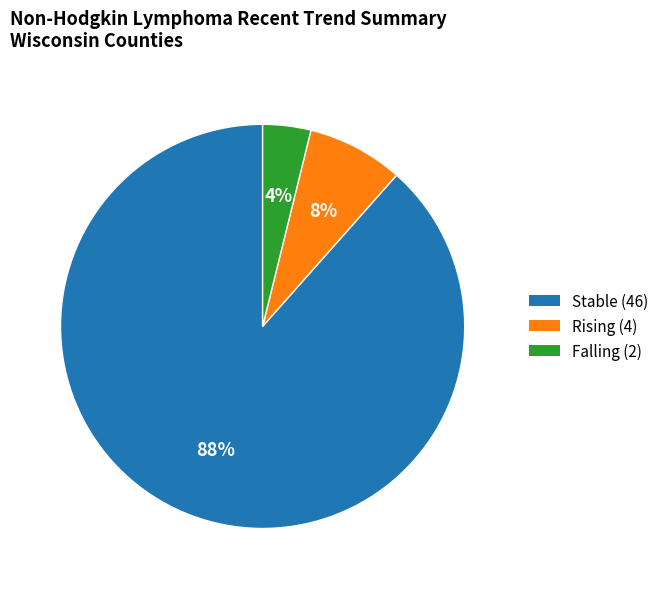

To the nearest percent, what is the average slice percentage?

33%